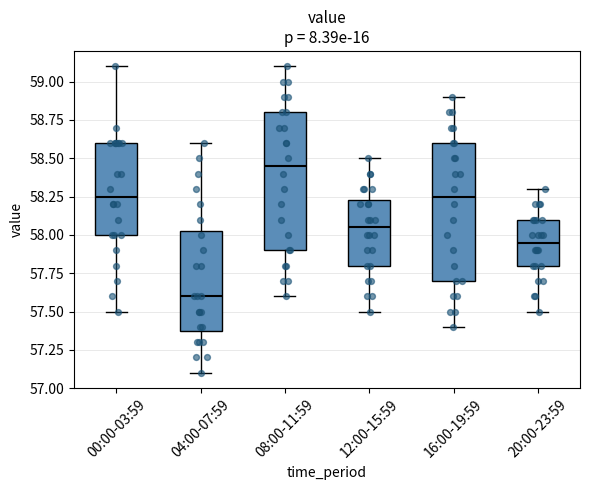

Reading left to right, read every box against the y-axis: the position of its median line, the range the box covers, and the ends of its whiskers. The values are not printed on the chart, so give them approximately, as read against the axis.

00:00-03:59: median 58.25, box 58.00 to 58.60, whiskers 57.50 to 59.10
04:00-07:59: median 57.60, box 57.40 to 58.05, whiskers 57.10 to 58.60
08:00-11:59: median 58.45, box 57.90 to 58.80, whiskers 57.60 to 59.10
12:00-15:59: median 58.05, box 57.80 to 58.25, whiskers 57.50 to 58.50
16:00-19:59: median 58.25, box 57.70 to 58.60, whiskers 57.40 to 58.90
20:00-23:59: median 57.95, box 57.80 to 58.10, whiskers 57.50 to 58.30